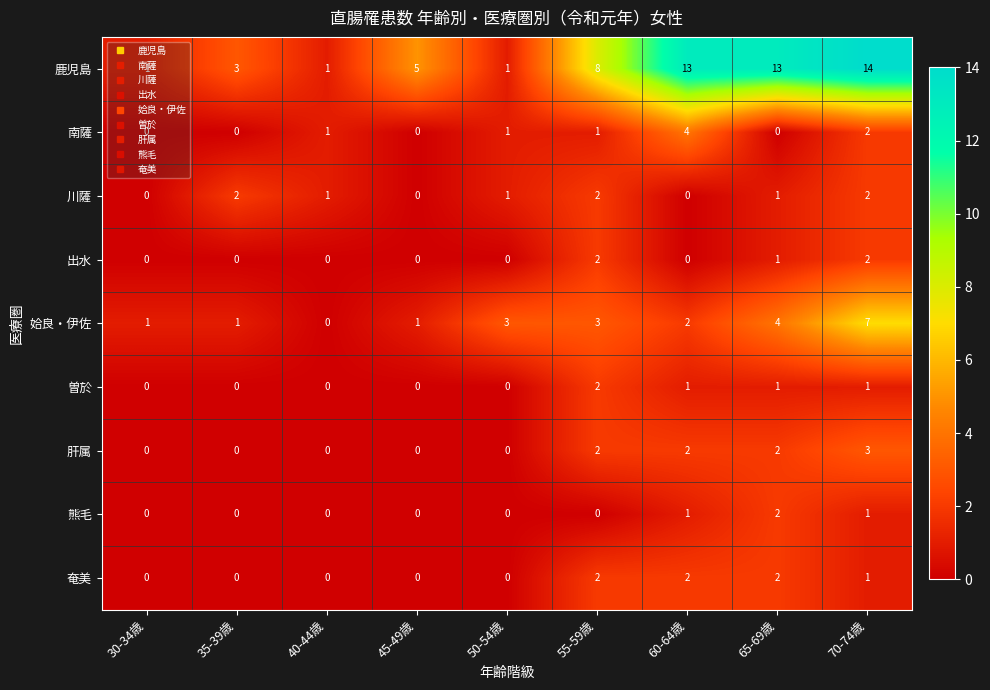

Which series changed the most between 55-59歳 and 70-74歳?

鹿児島